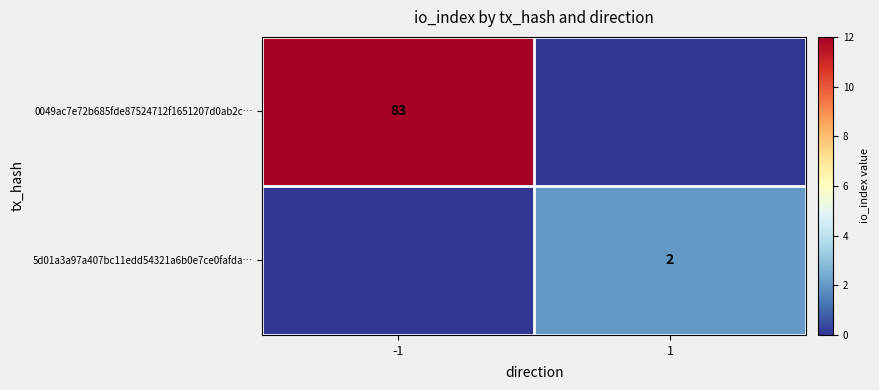

Is it true that 5d01a3a97a407bc11edd54321a6b0e7ce0fafda… equals 3 at 1?

False